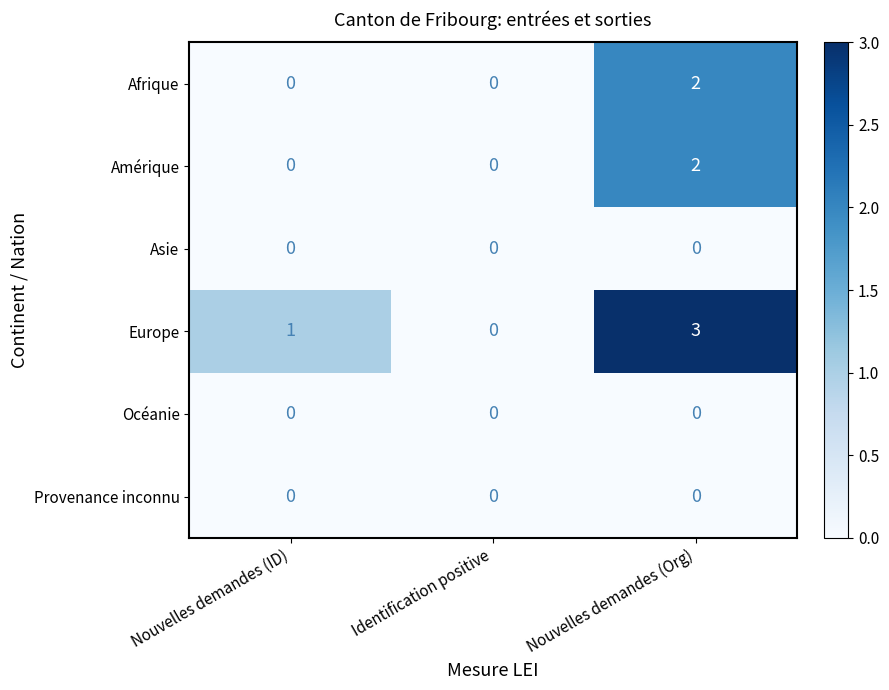

The Afrique series shows 2 at Nouvelles demandes (Org). True or false?

True